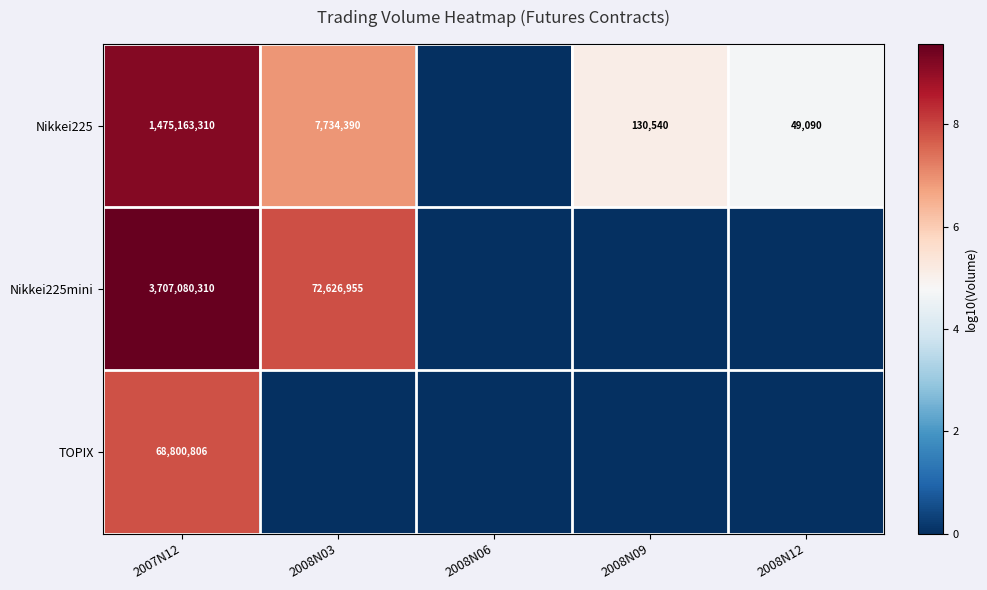

The value of Nikkei225mini at 2008N03 is 22310577. True or false?

False